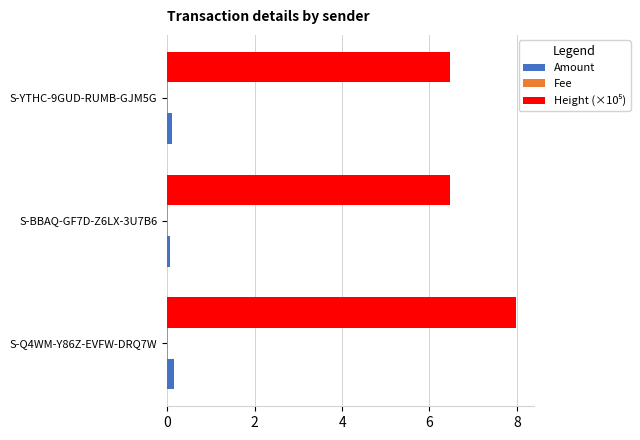

True or false: Amount has a value of 0.1 at S-BBAQ-GF7D-Z6LX-3U7B6.

True